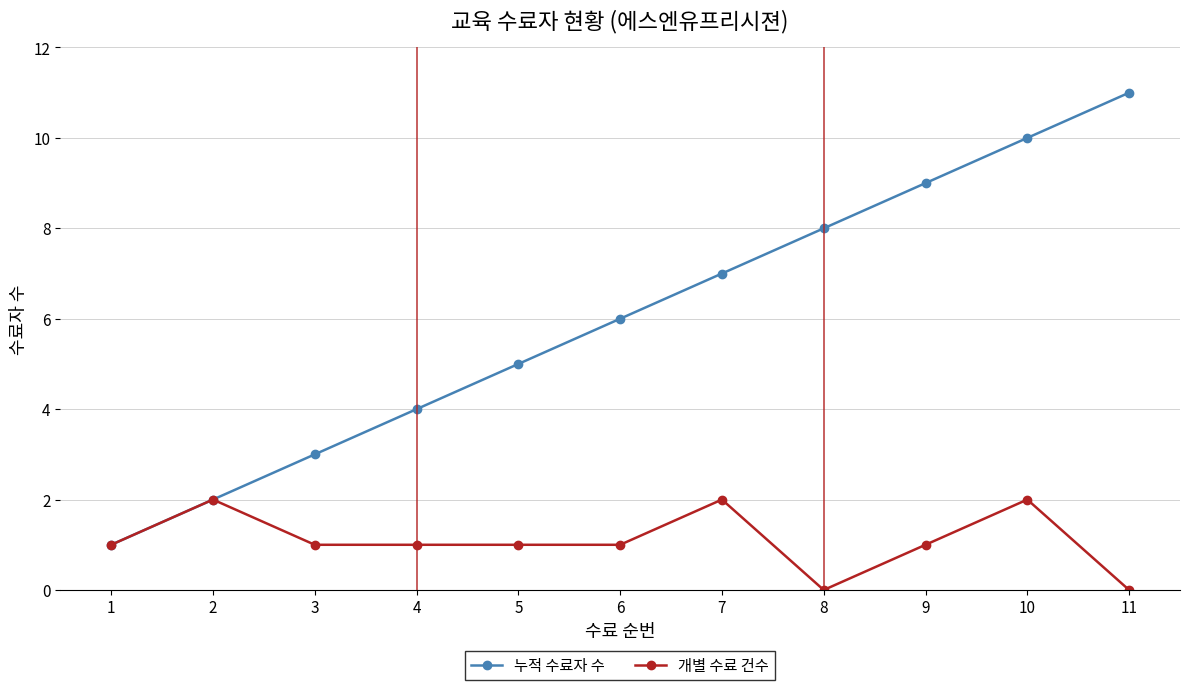

What is the total value across all series at 4?

5